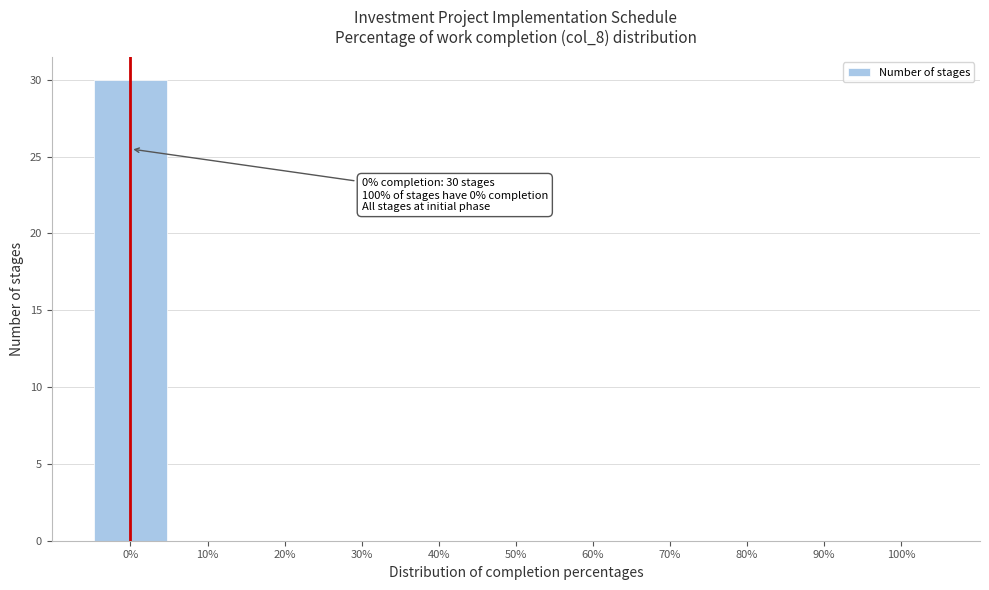

Over which range of the x-axis is the bar tallest?

-5 to 5